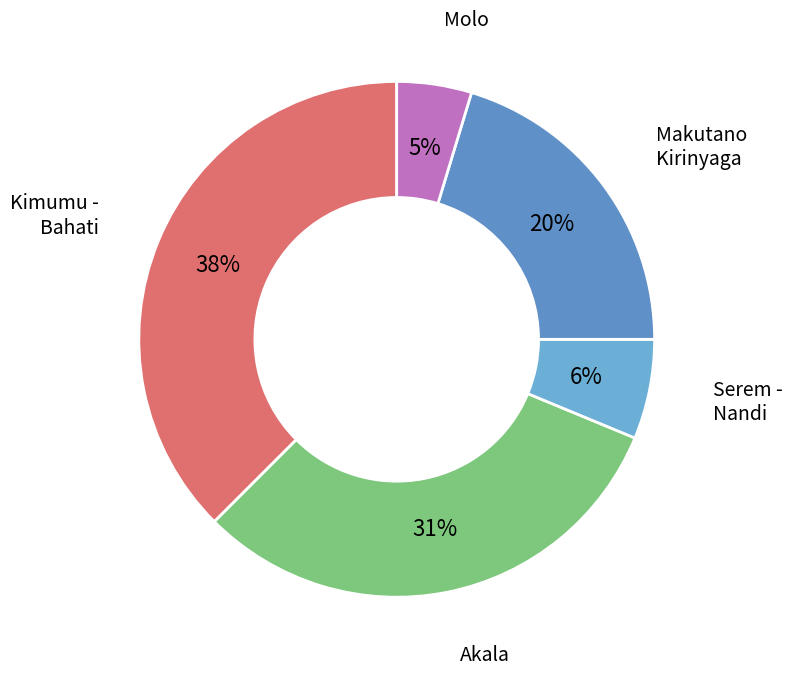

To the nearest percent, what portion does Serem - Nandi represent?

6%